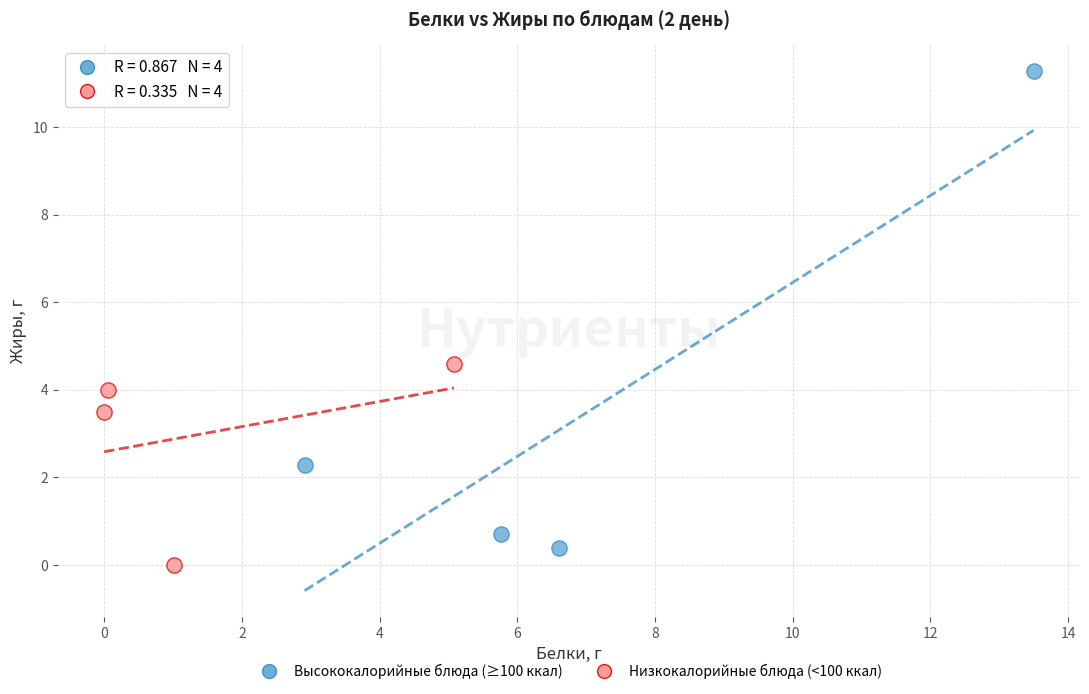

Which series reaches the maximum Y coordinate?

Высококалорийные блюда (≥100 ккал)